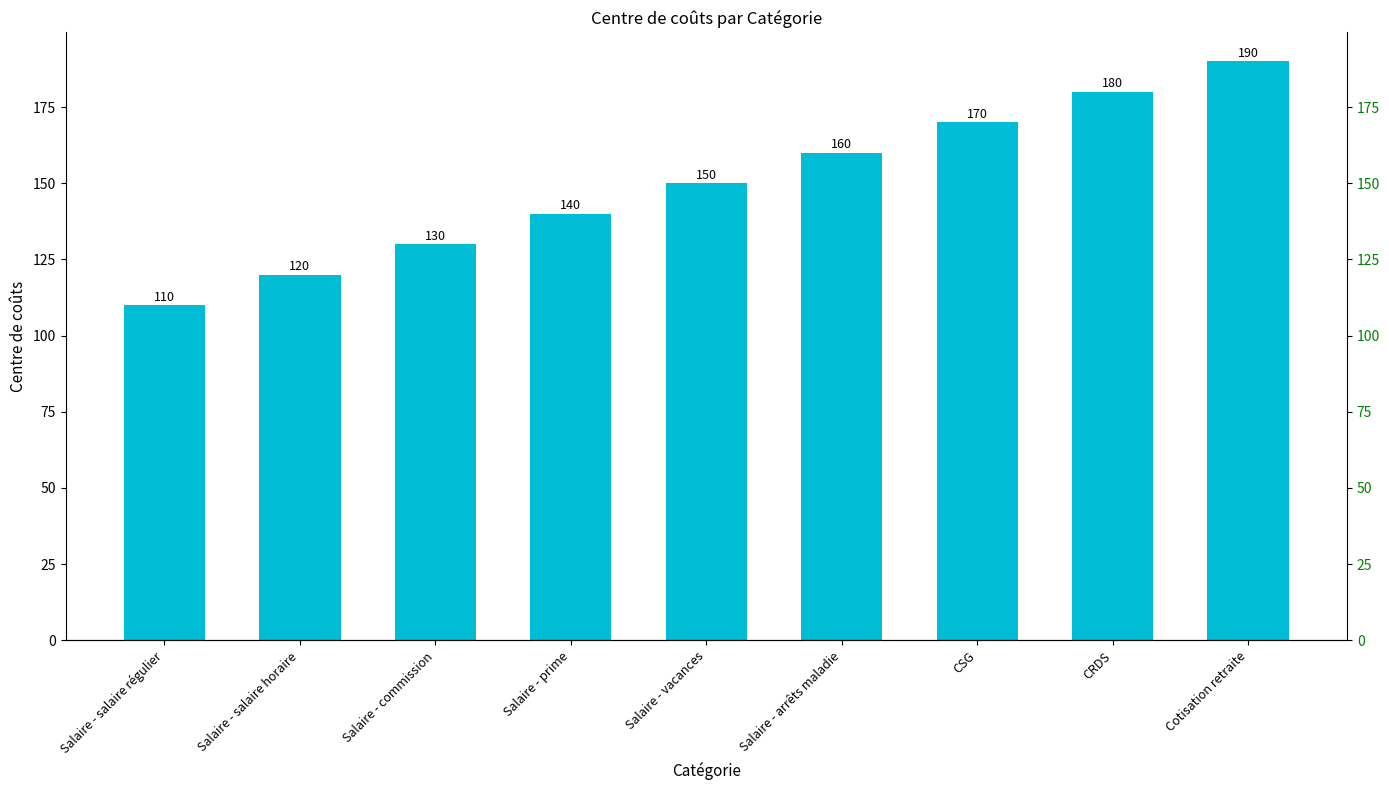

At which category does the chart reach its peak across all series?

Cotisation retraite